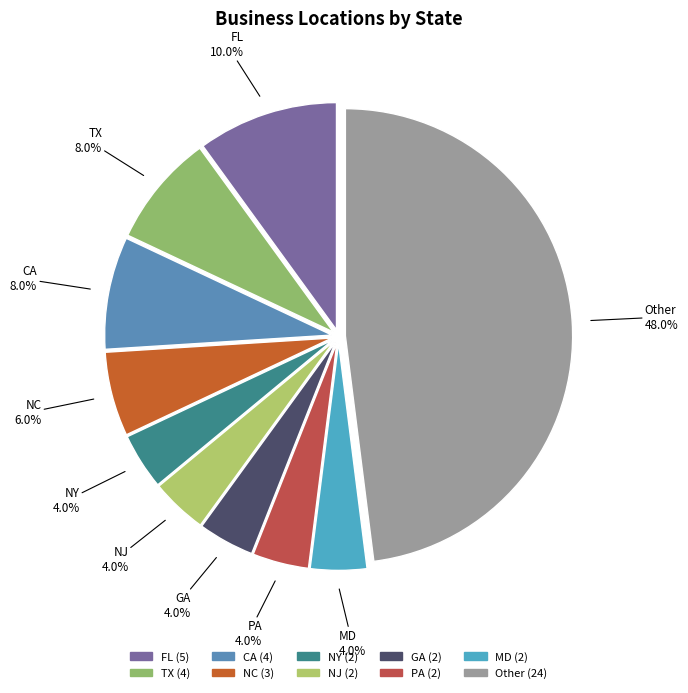

To the nearest percent, what is the difference between the FL and NY slice percentages?

6%